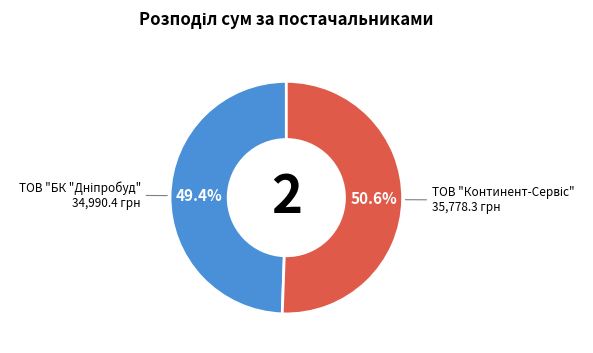

Does any single category account for the majority?

Yes